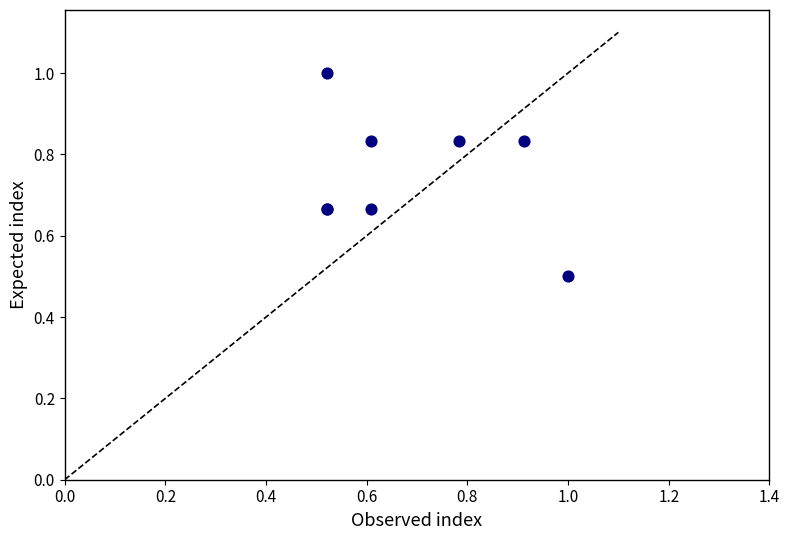

What Y value in the scatter plot is closest to 0?

0.5